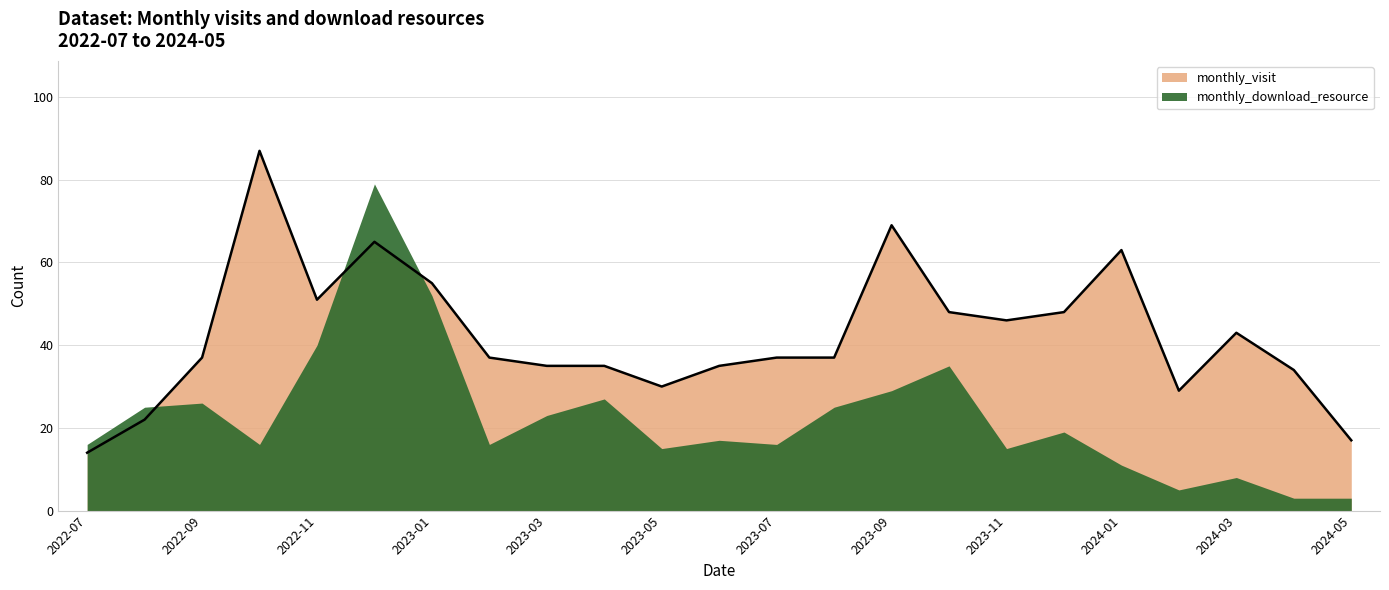

How many interior local valleys (lower than both neighbors) does the data have?

4